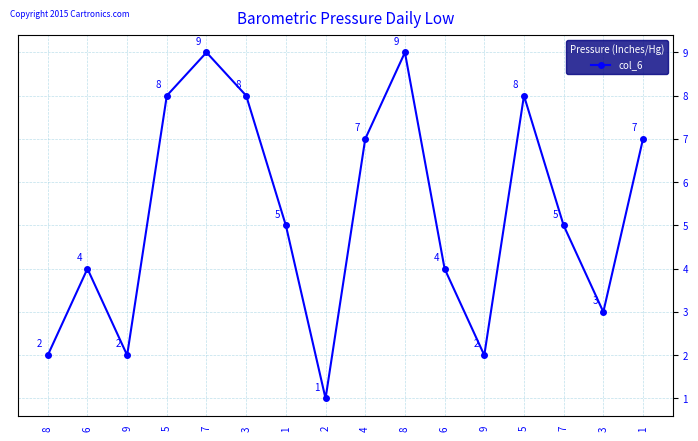

List the labels in order of value, smallest first.

2, 8, 9, 9, 3, 6, 6, 1, 7, 4, 1, 5, 3, 5, 7, 8